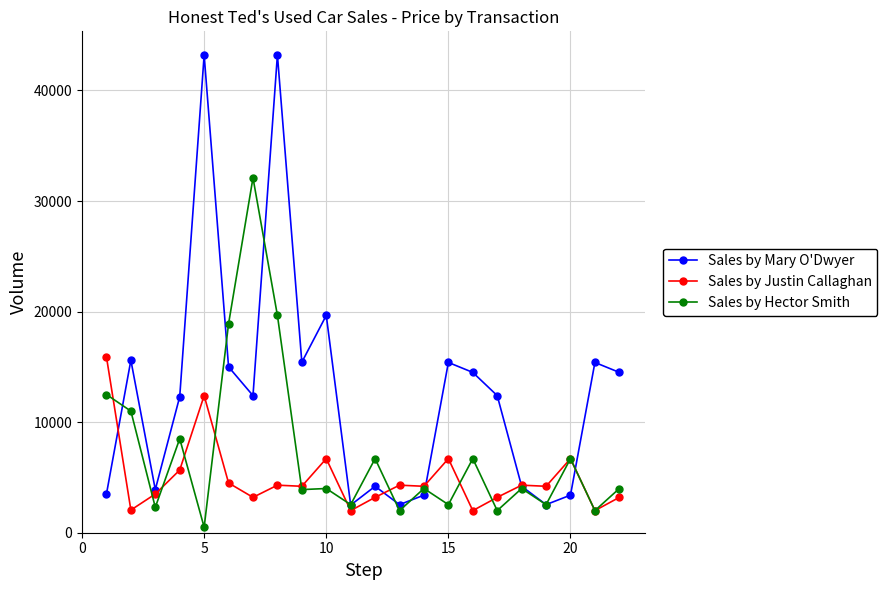

Rank the series by their average value, from lowest to highest.

Sales by Justin Callaghan, Sales by Hector Smith, Sales by Mary O'Dwyer